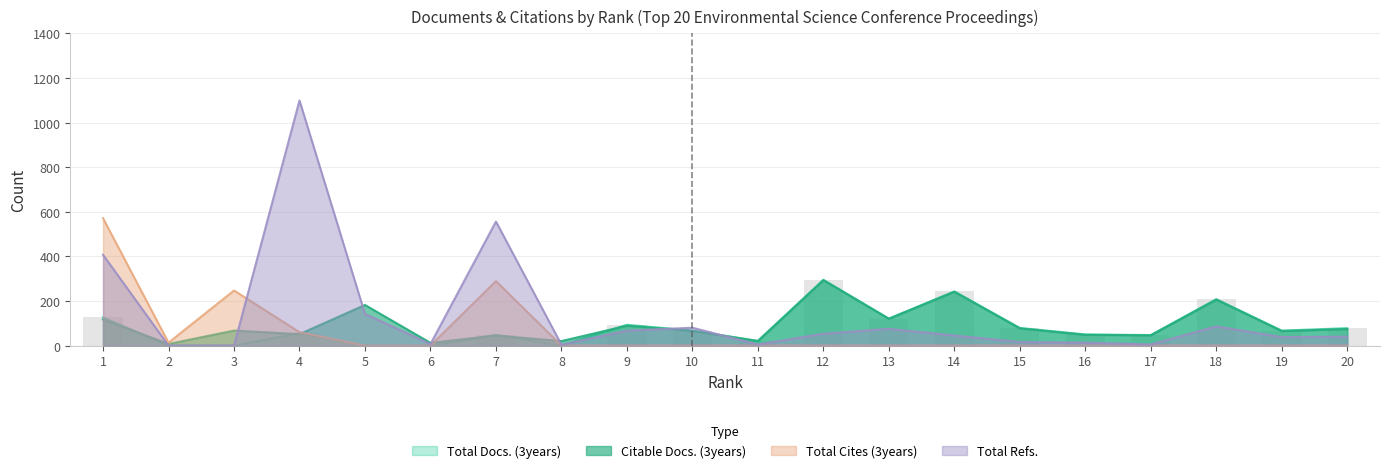

At which category is the sum across all series the highest?

4